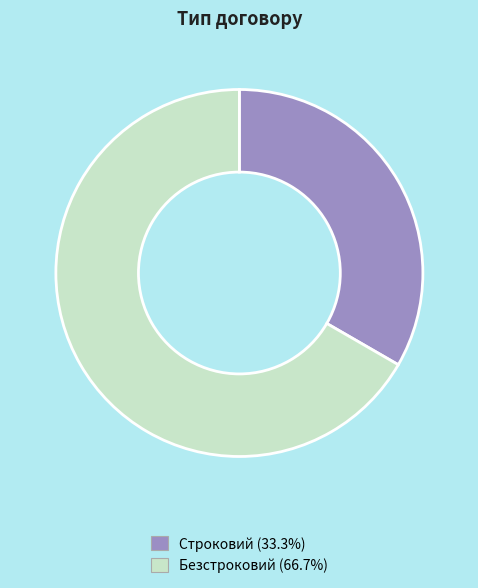

Does Строковий account for over 50% of the chart?

No